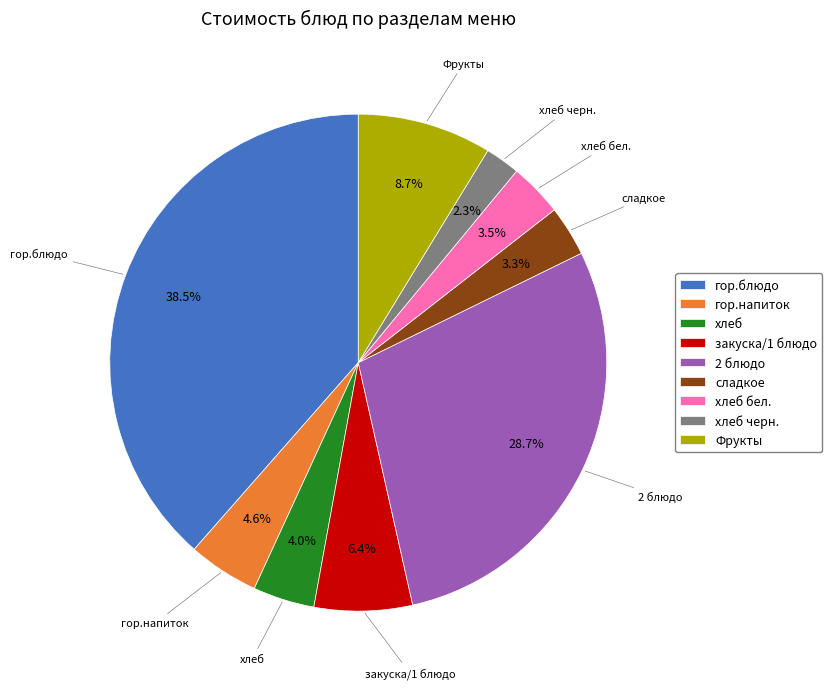

To the nearest percent, what is the difference between the largest and smallest slice percentages?

36%